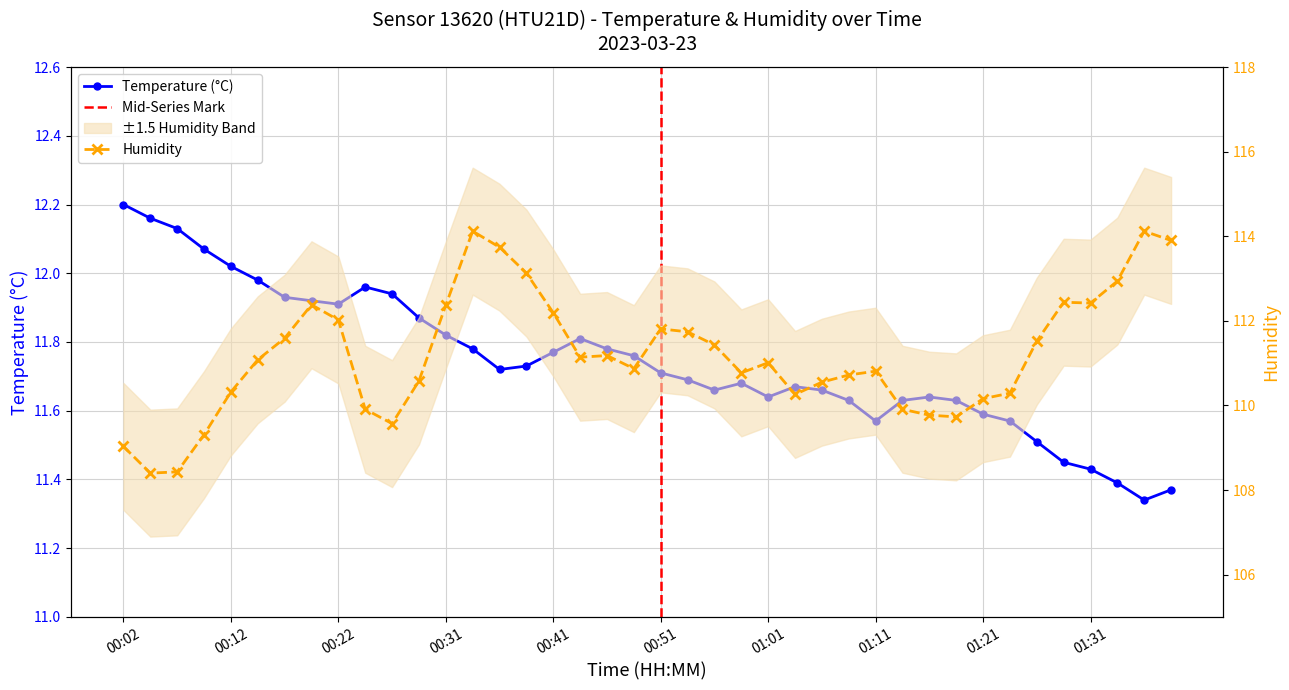

What is the sum of the humidity values at 01:33 and 00:49?

223.8